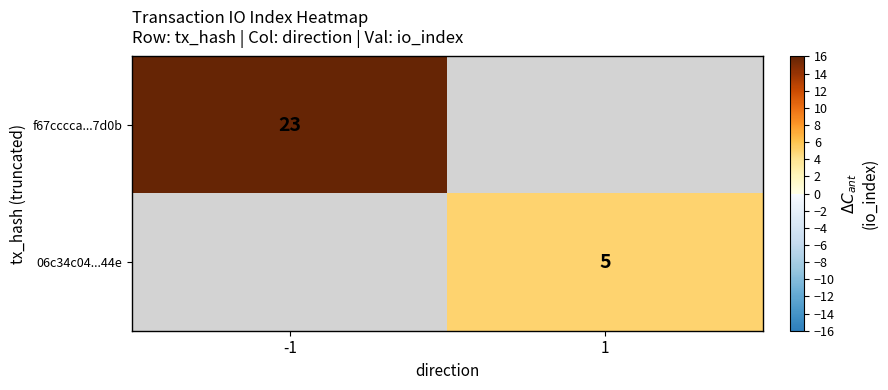

List the series in order of their overall mean, highest first.

f67cccca...7d0b, 06c34c04...44e